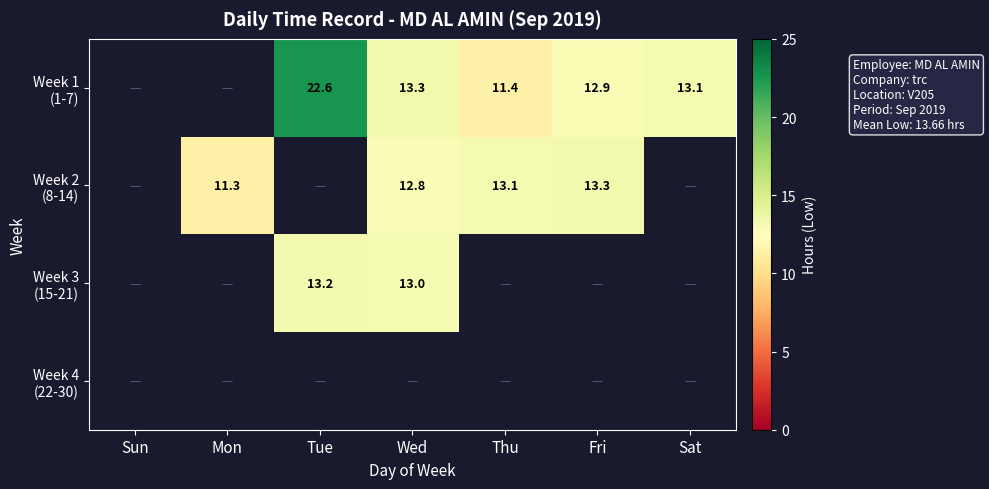

Which category has the lowest value across all series?

Mon